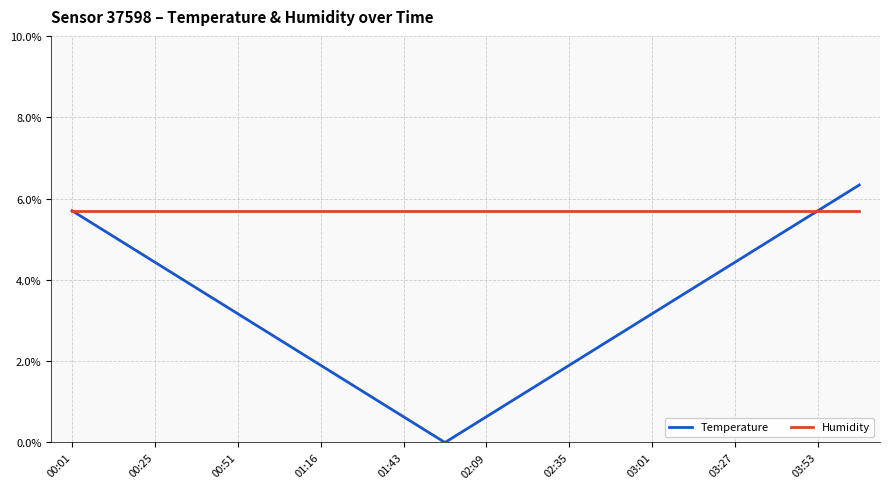

What is the maximum value shown in the chart?

6.3